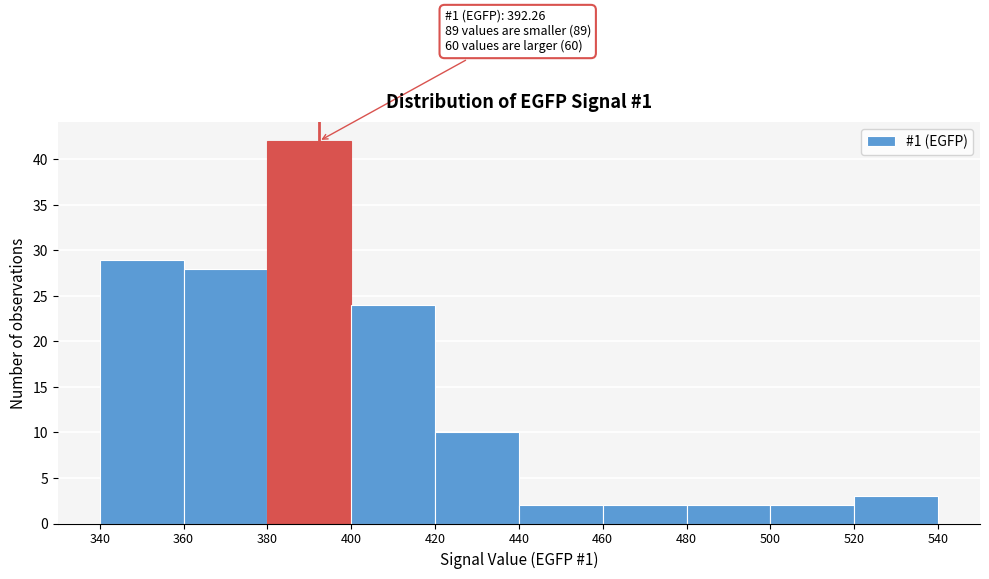

Over which range of the x-axis is the bar tallest?

380 to 400